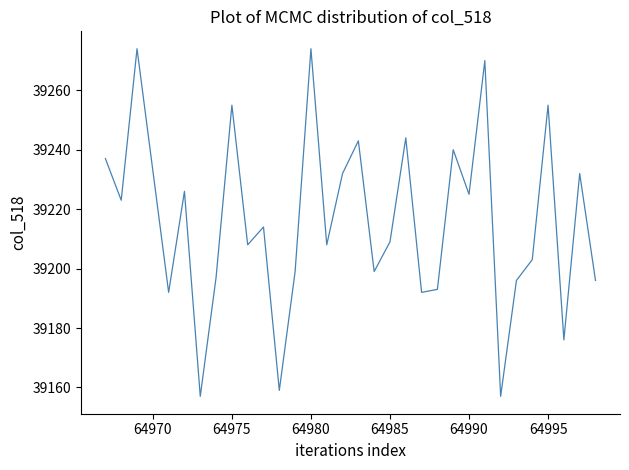

What is the difference between the maximum and minimum values?

117